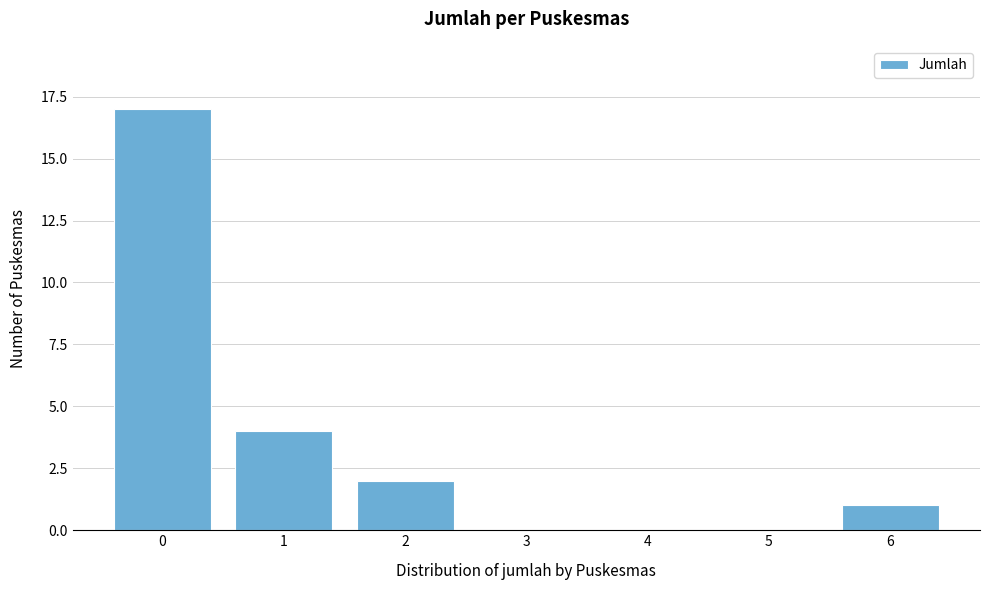

Over which range of the x-axis is the bar tallest?

-0.5 to 0.5